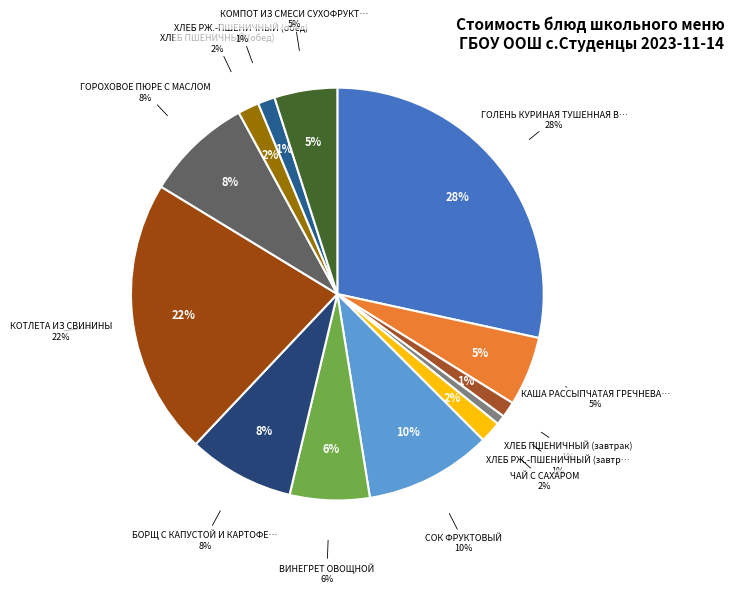

To the nearest percent, what percentage of the pie is ГОЛЕНЬ КУРИНАЯ ТУШЕННАЯ В СОУСЕ?

28%